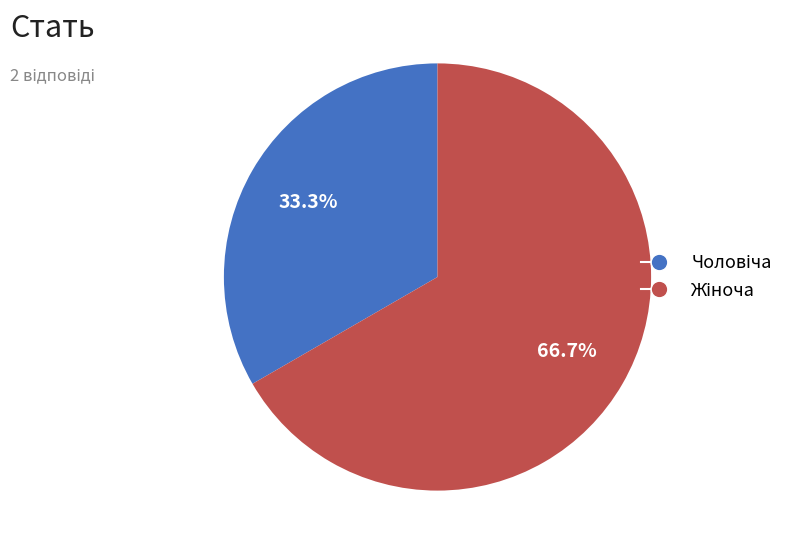

Is there a majority slice in this chart?

Yes